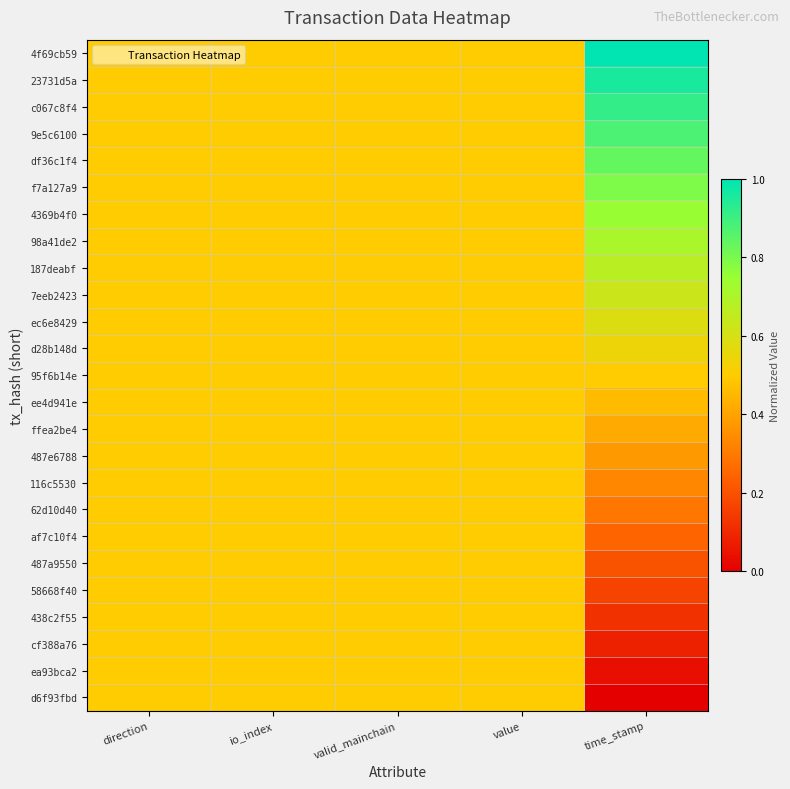

What is the total value across all series at io_index?

12.5